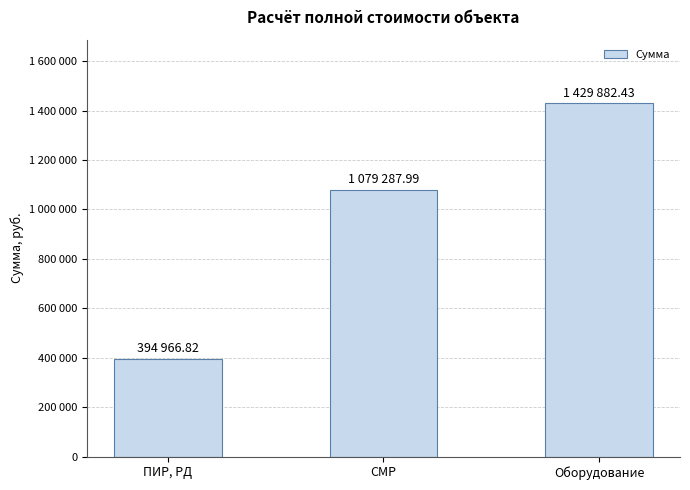

Which category has the lowest value across all series?

ПИР, РД